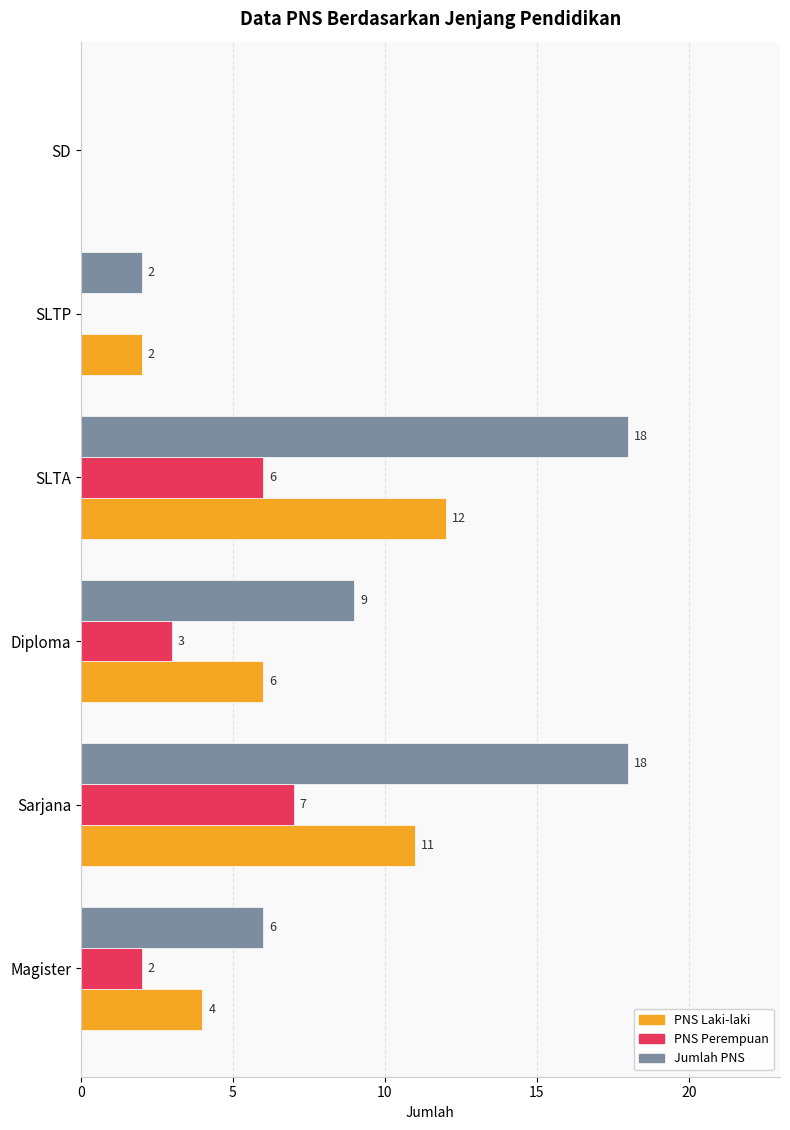

Which series changed the most between Sarjana and Diploma?

Jumlah PNS